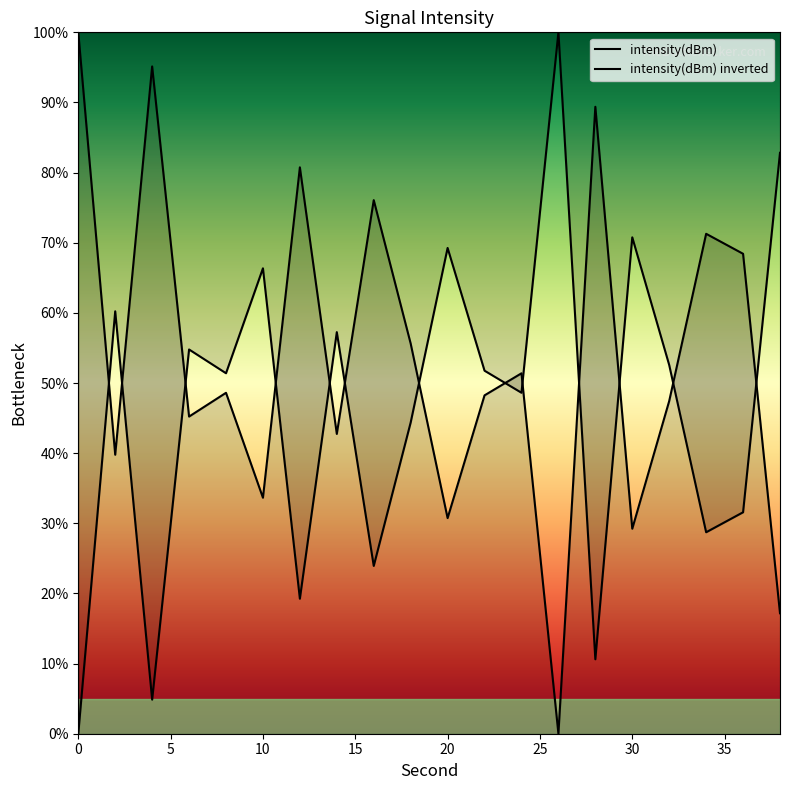

What is the sum of all values?

1070.9